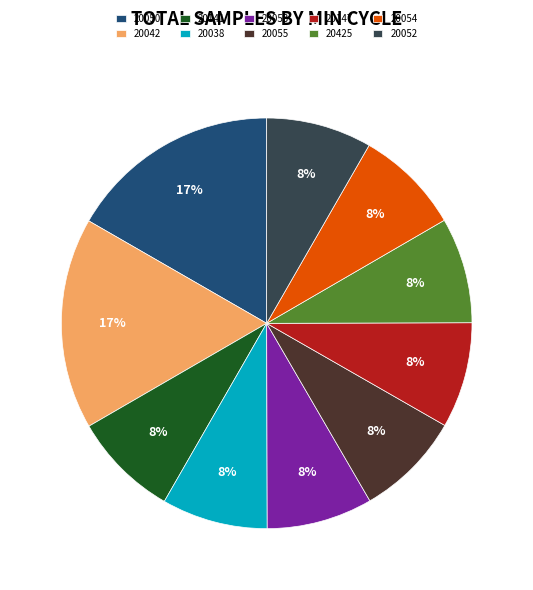

Approximately how many times larger is the value at 20055 compared to 20053?

1.0